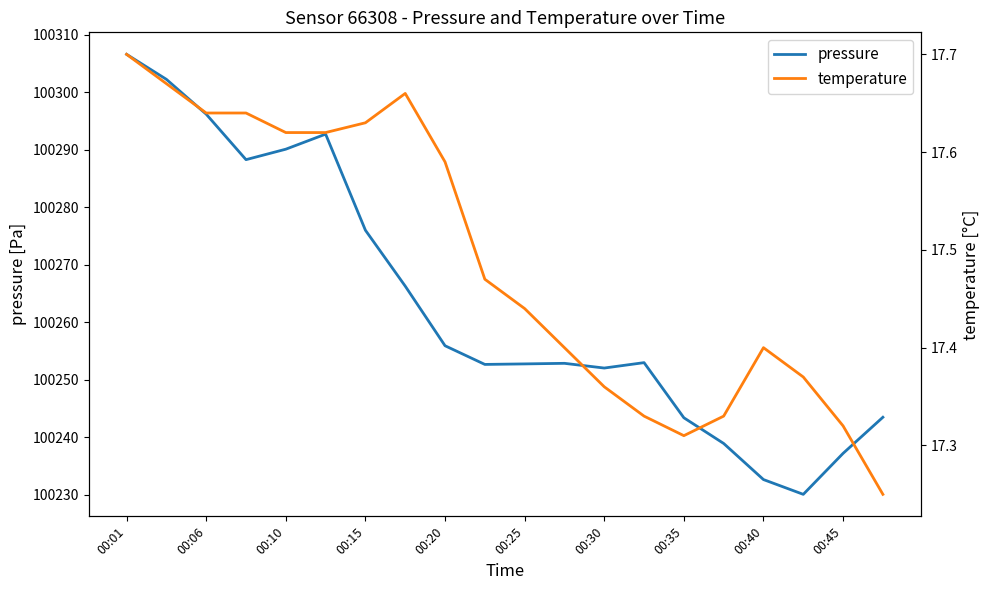

The pressure series shows 161990.1 at 00:35. True or false?

False